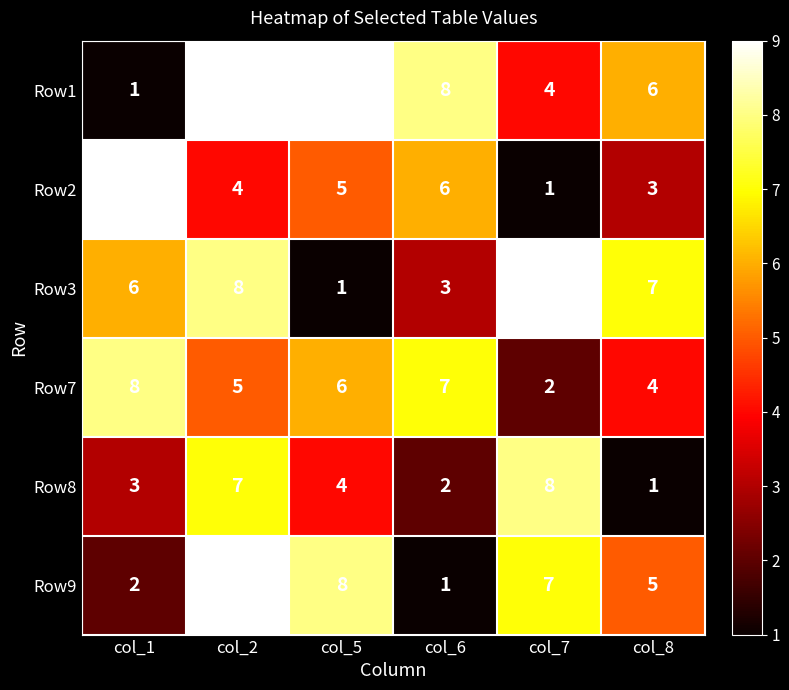

At which label is Row2 closest to 5?

col_5